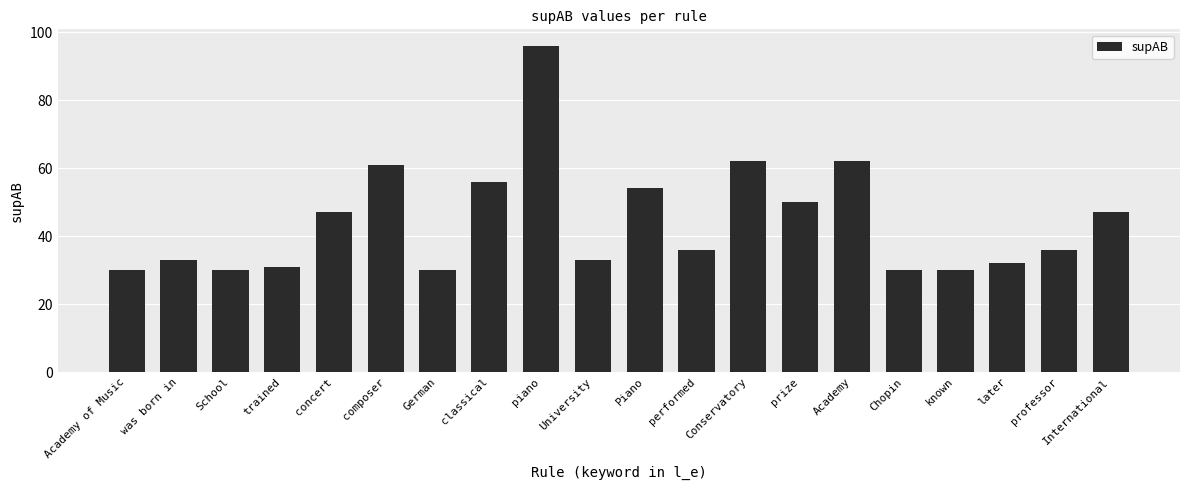

Are the bars grouped side by side (vs. stacked)?

No